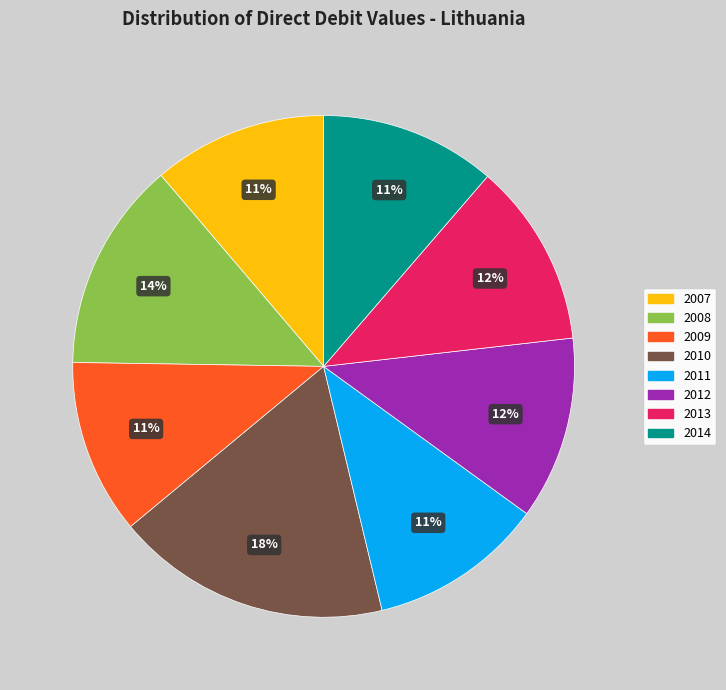

Count the number of slices in the pie.

8